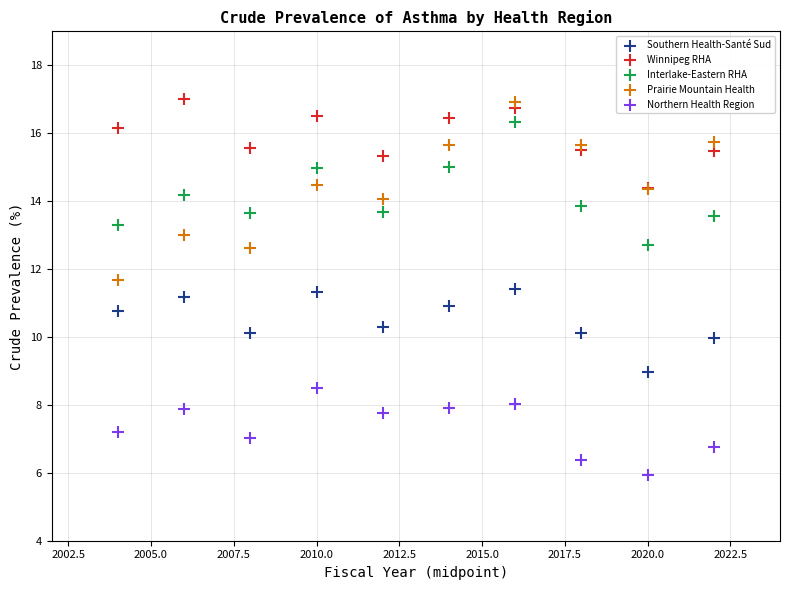

What are all the series names shown in the legend?

Southern Health-Santé Sud, Winnipeg RHA, Interlake-Eastern RHA, Prairie Mountain Health, Northern Health Region